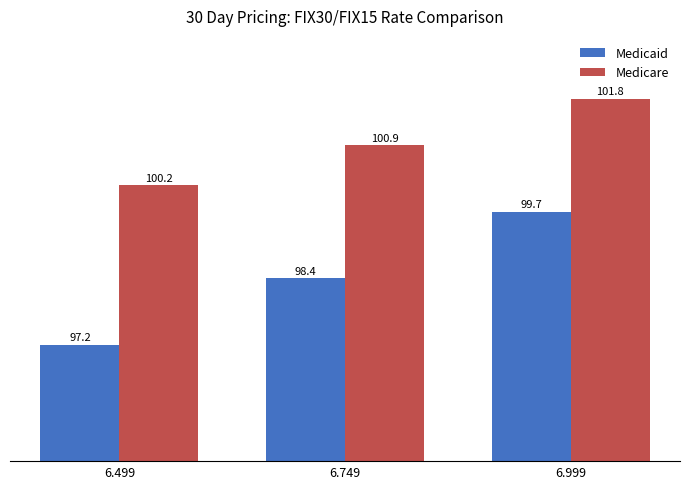

What is the difference between the maximum and minimum values in the Medicaid series?

2.5